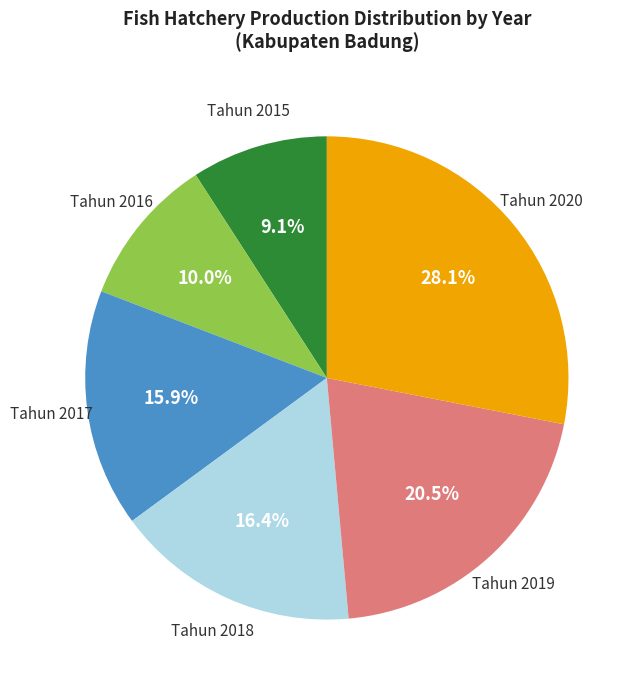

Is there any slice that represents more than half of the pie?

No